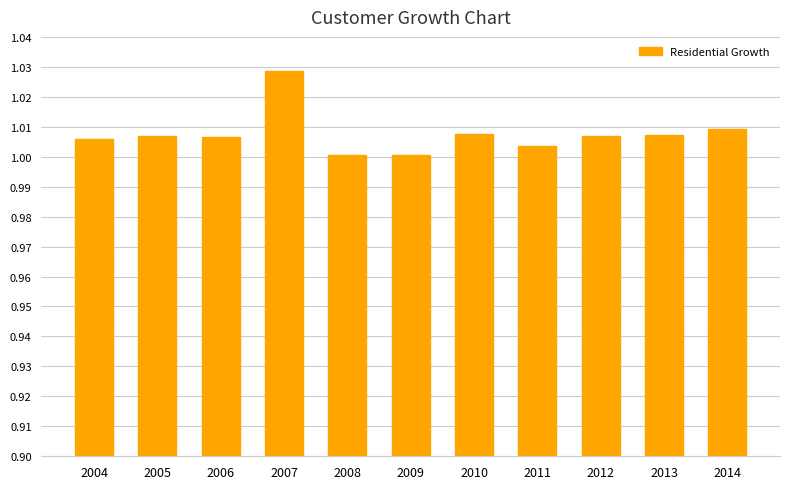

Which has a higher value, 2012 or 2009?

2012